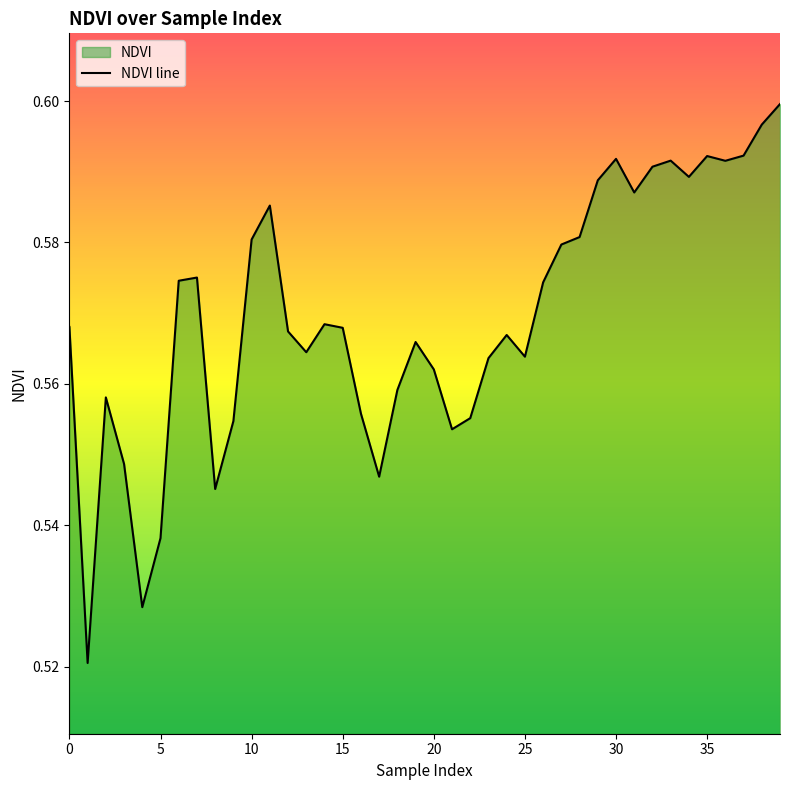

What is the difference between the maximum and second lowest values?

0.1